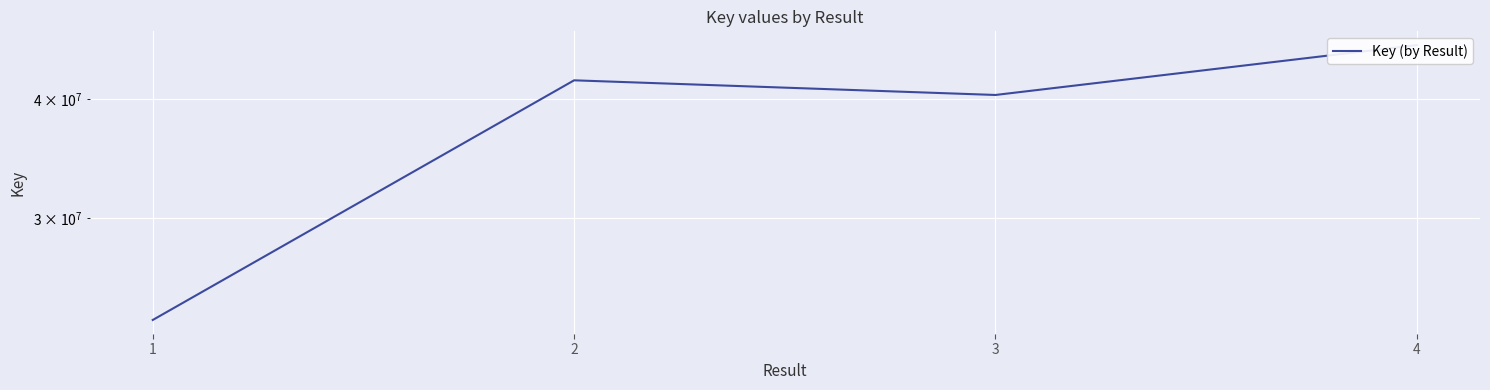

How many series are shown in this chart?

1